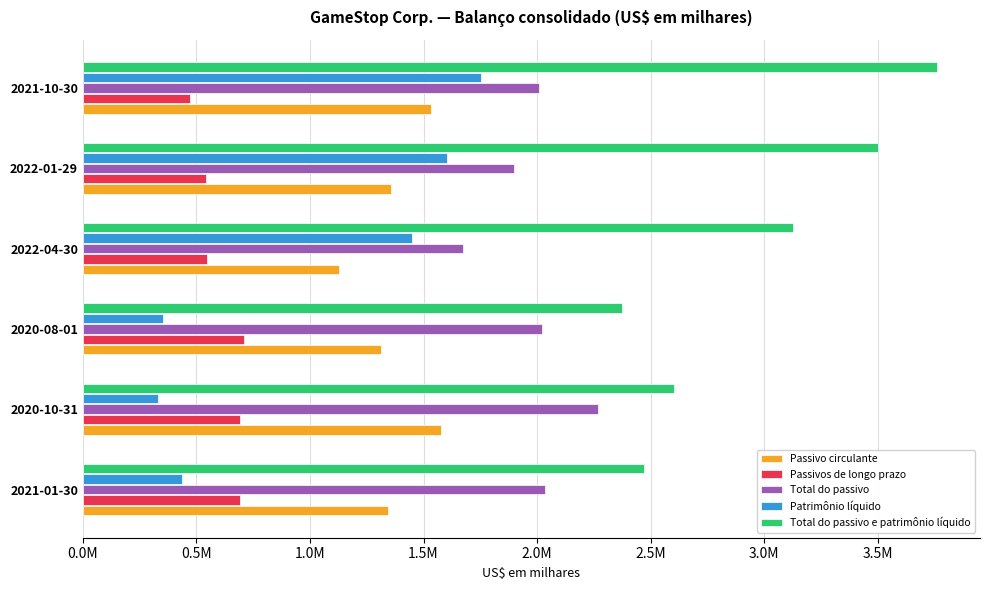

What are all the series names shown in the legend?

Passivo circulante, Passivos de longo prazo, Total do passivo, Patrimônio líquido, Total do passivo e patrimônio líquido